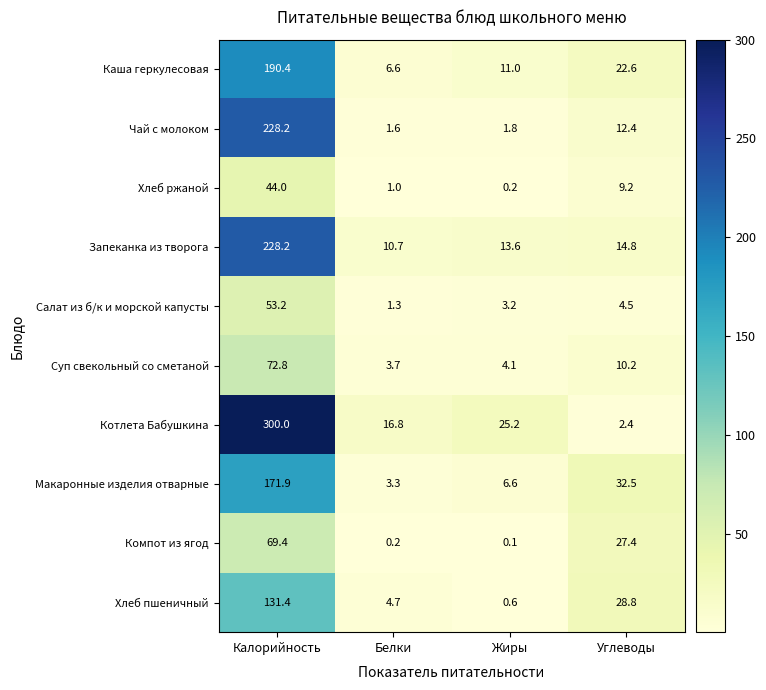

True or false: Запеканка из творога has a value of 13.6 at Жиры.

True